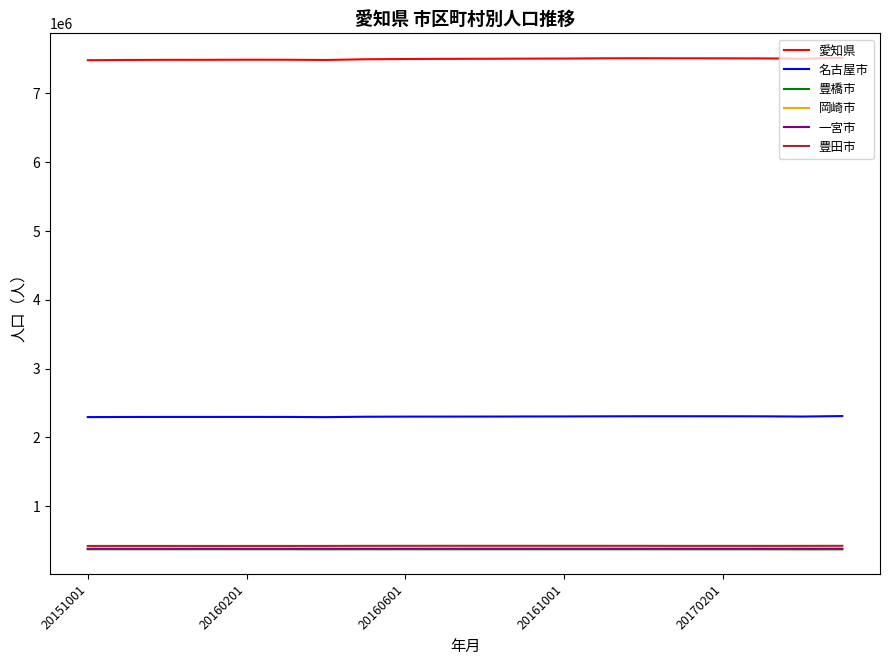

What is the minimum value shown in the chart?

373134